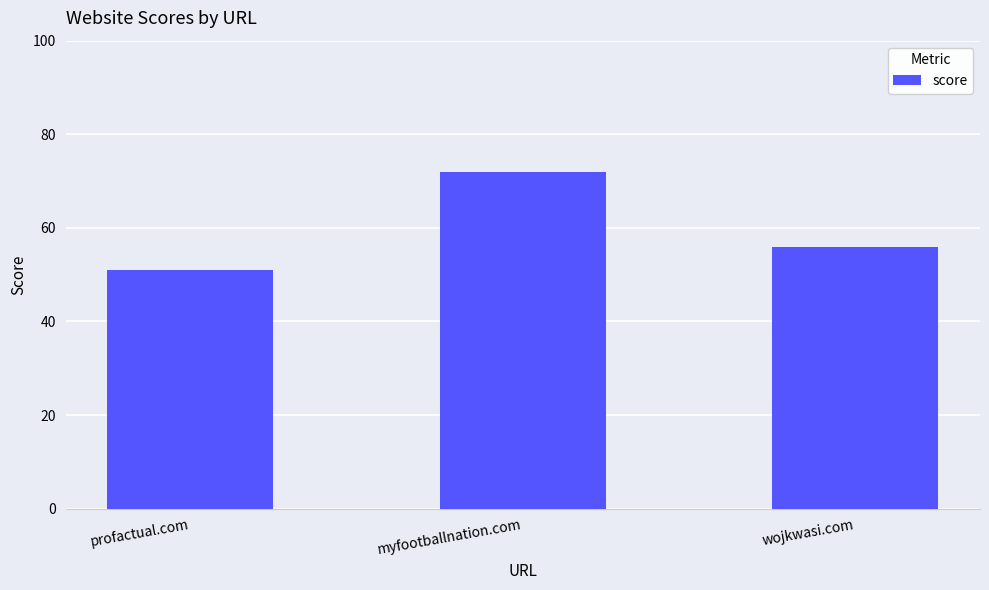

How many categories are shown in the chart?

3